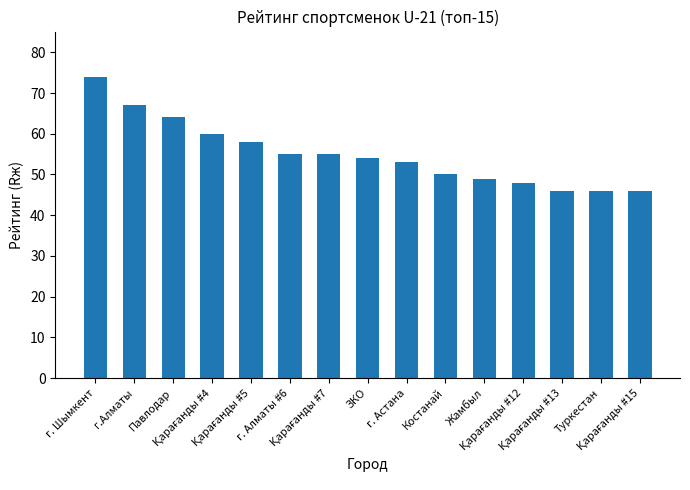

What is the value of the 9th bar from the left?

53